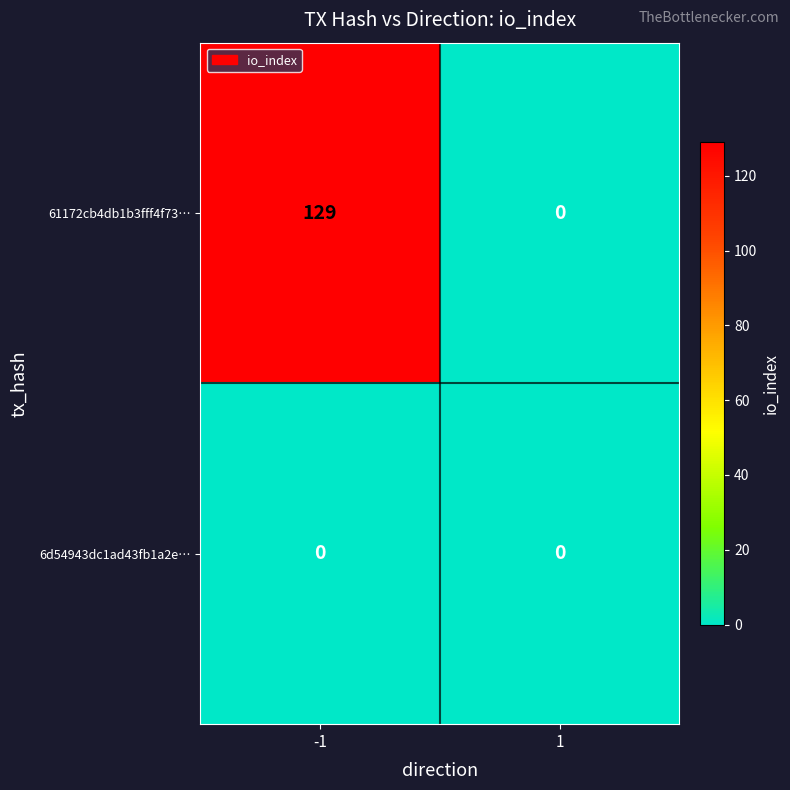

Count the number of data series in this chart.

2